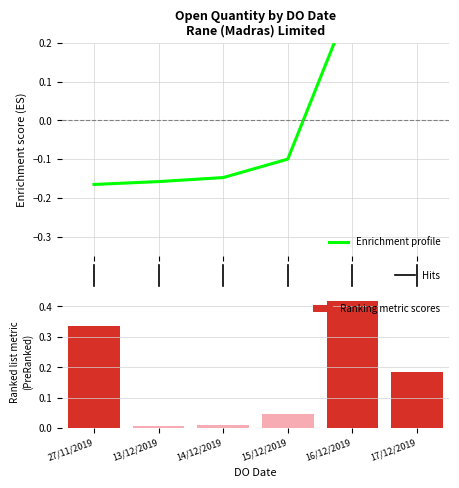

Reading right to left, extract all data points from this chart.

Enrichment profile: 0.5	0.3	-0.1	-0.1	-0.2	-0.2
Ranking metric scores: 0.2	0.4	0.0	0.0	0.0	0.3